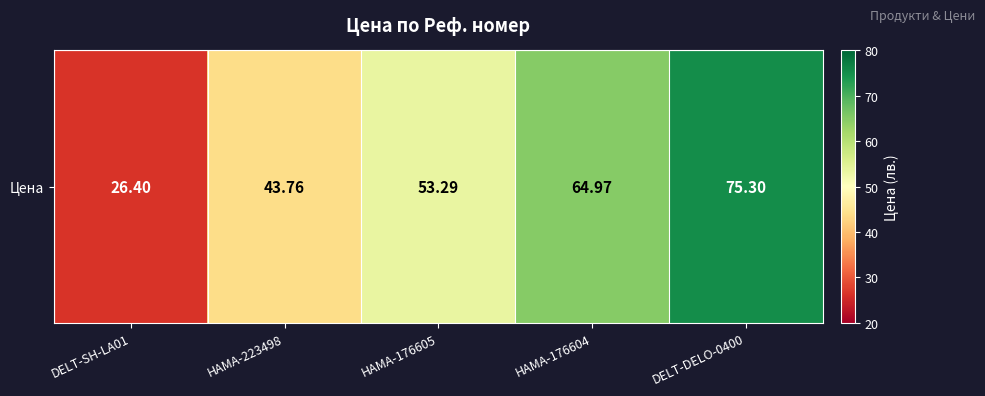

What is the change in value from HAMA-176605 to DELT-DELO-0400?

+22.0